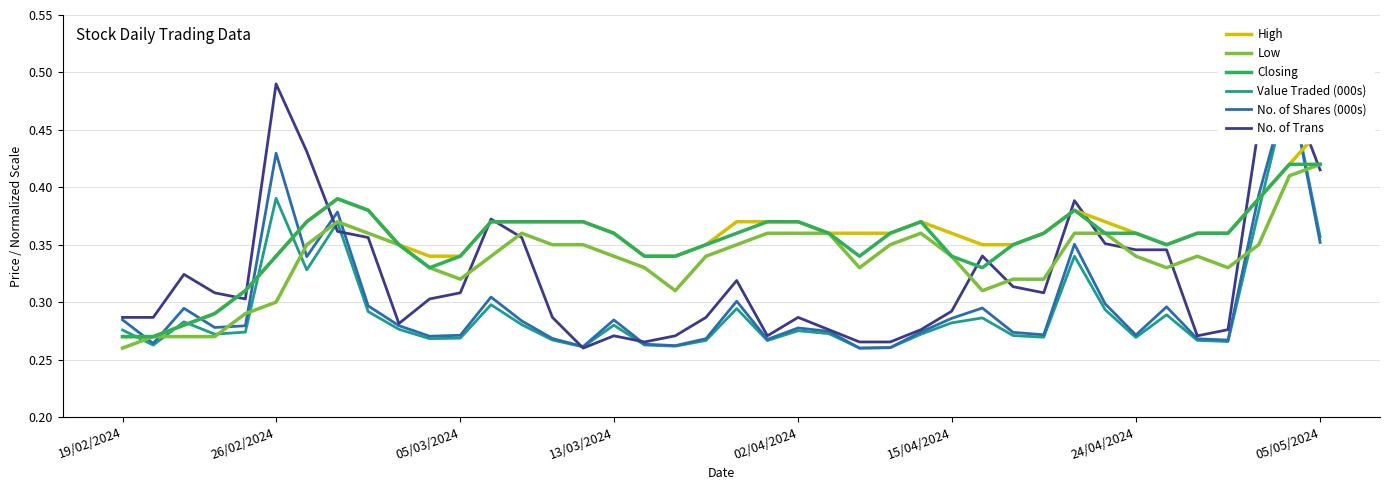

Which series has the largest range (max minus min)?

Value Traded (000s)